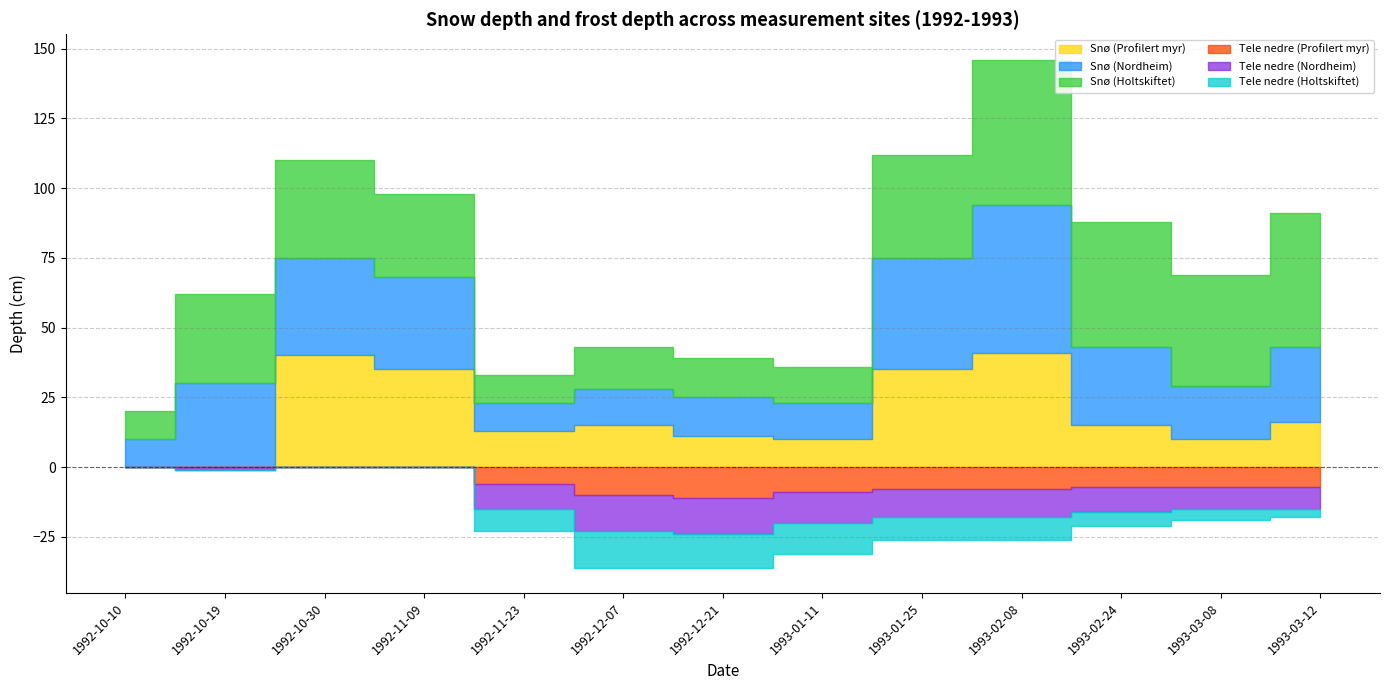

True or false: Snø (Holtskiftet) and Tele nedre (Profilert myr) intersect in this chart.

False